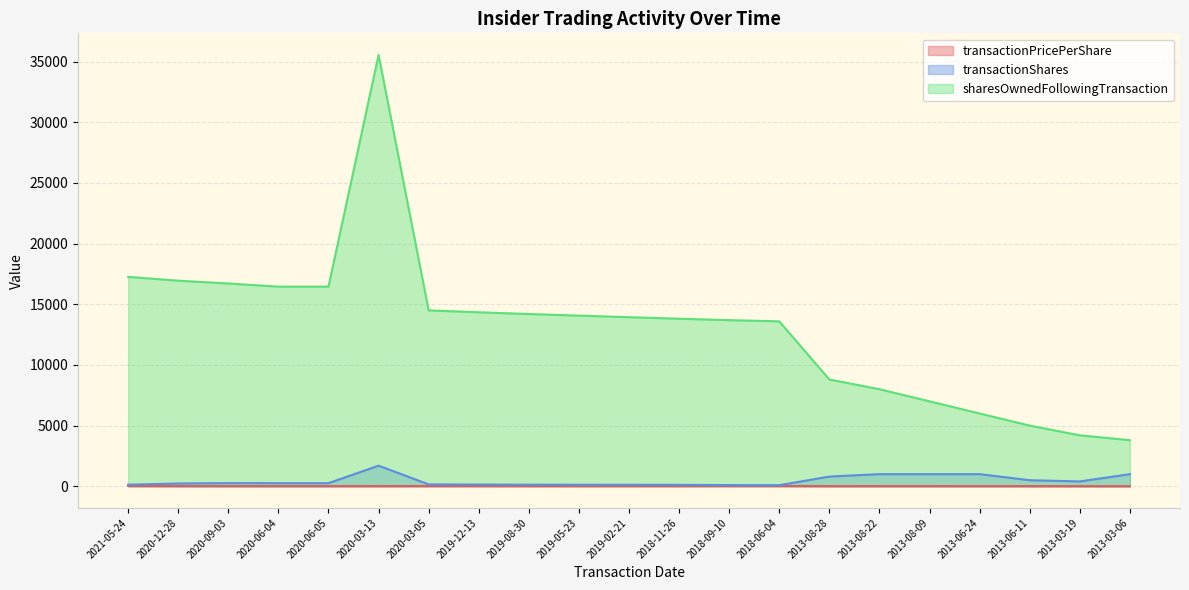

Reading left to right, extract all data points from this chart.

transactionPricePerShare: 32.4	18.1	15.8	15.8	15.8	17.7	22.9	24.7	21.3	21.7	21.9	22.9	27.8	28.7	13.4	14.0	14.5	13.0	13.1	11.2	10.5
transactionShares: 132.0	230.0	261.0	256.0	256.0	1700.0	156.0	144.0	132.0	128.0	126.0	119.0	98.0	92.0	800.0	1000.0	1000.0	1000.0	500.0	400.0	1000.0
sharesOwnedFollowingTransaction: 17259.0	16943.0	16712.0	16452.0	16452.0	35550.0	14496.0	14339.0	14196.0	14064.0	13935.0	13809.0	13690.0	13592.0	8800.0	8000.0	7000.0	6000.0	5000.0	4200.0	3800.0